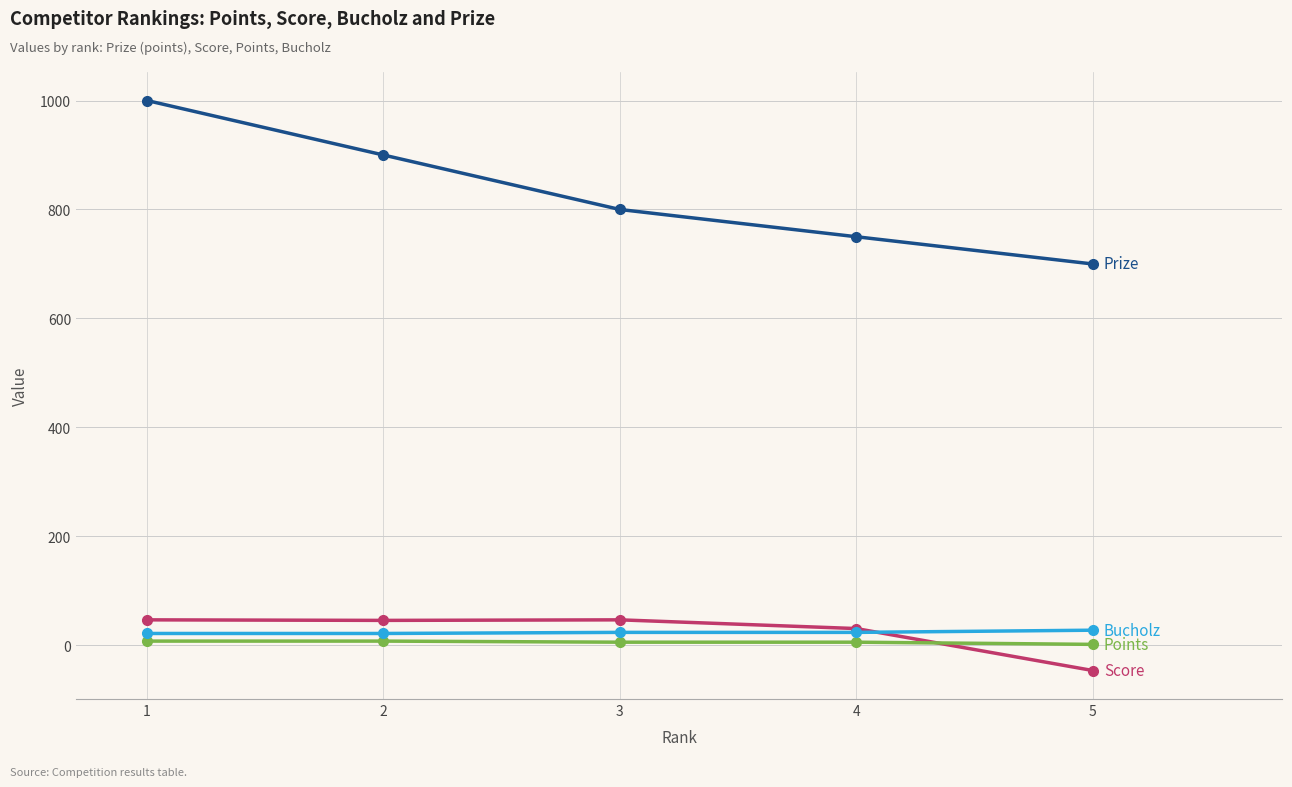

What is the maximum value shown in the chart?

1000